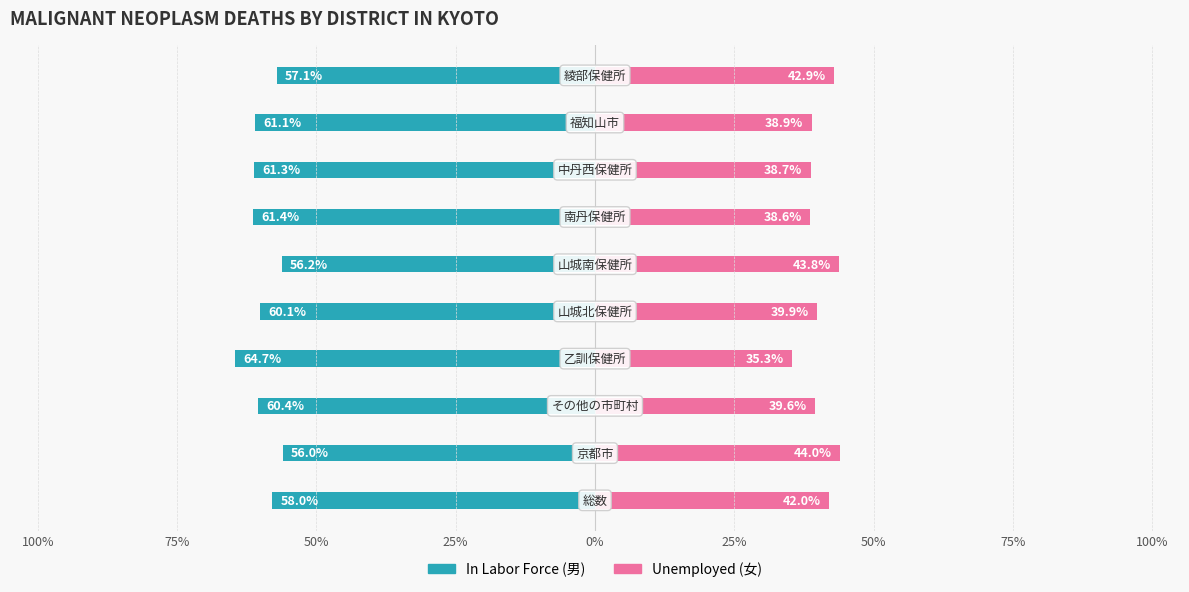

Which series has the widest spread of values?

In Labor Force (男)